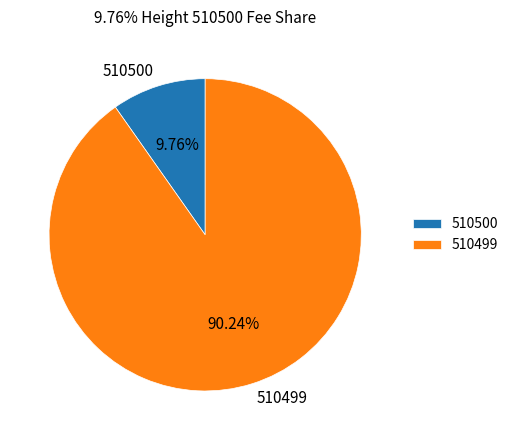

Which slice is the largest?

510499